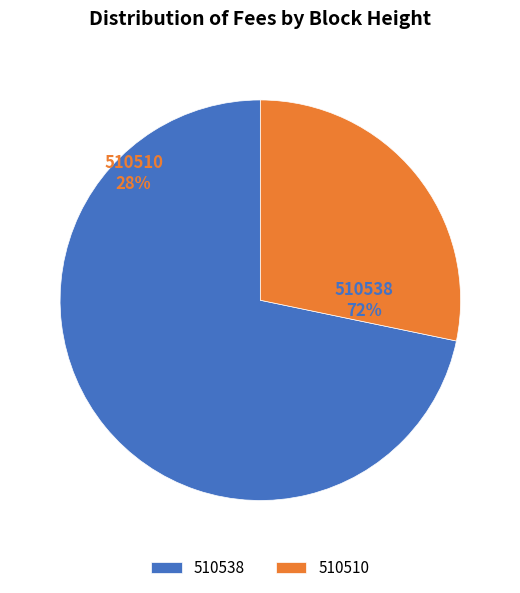

True or false: 510510 accounts for 28% of the total.

True